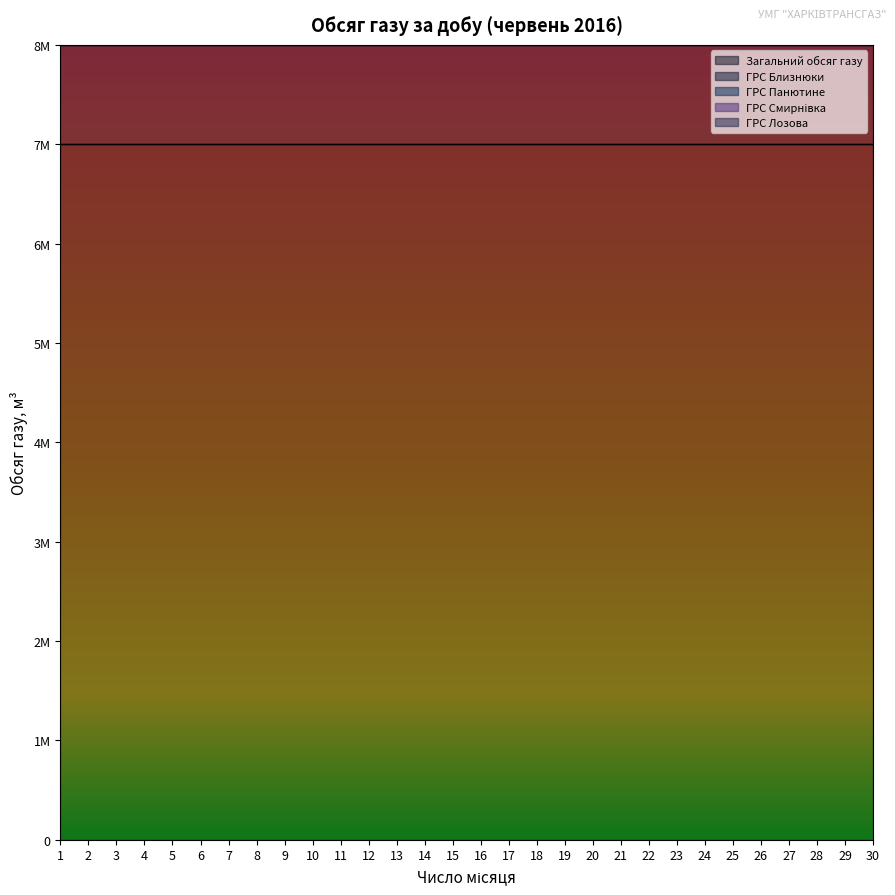

Which series has the largest range (max minus min)?

Загальний обсяг газу